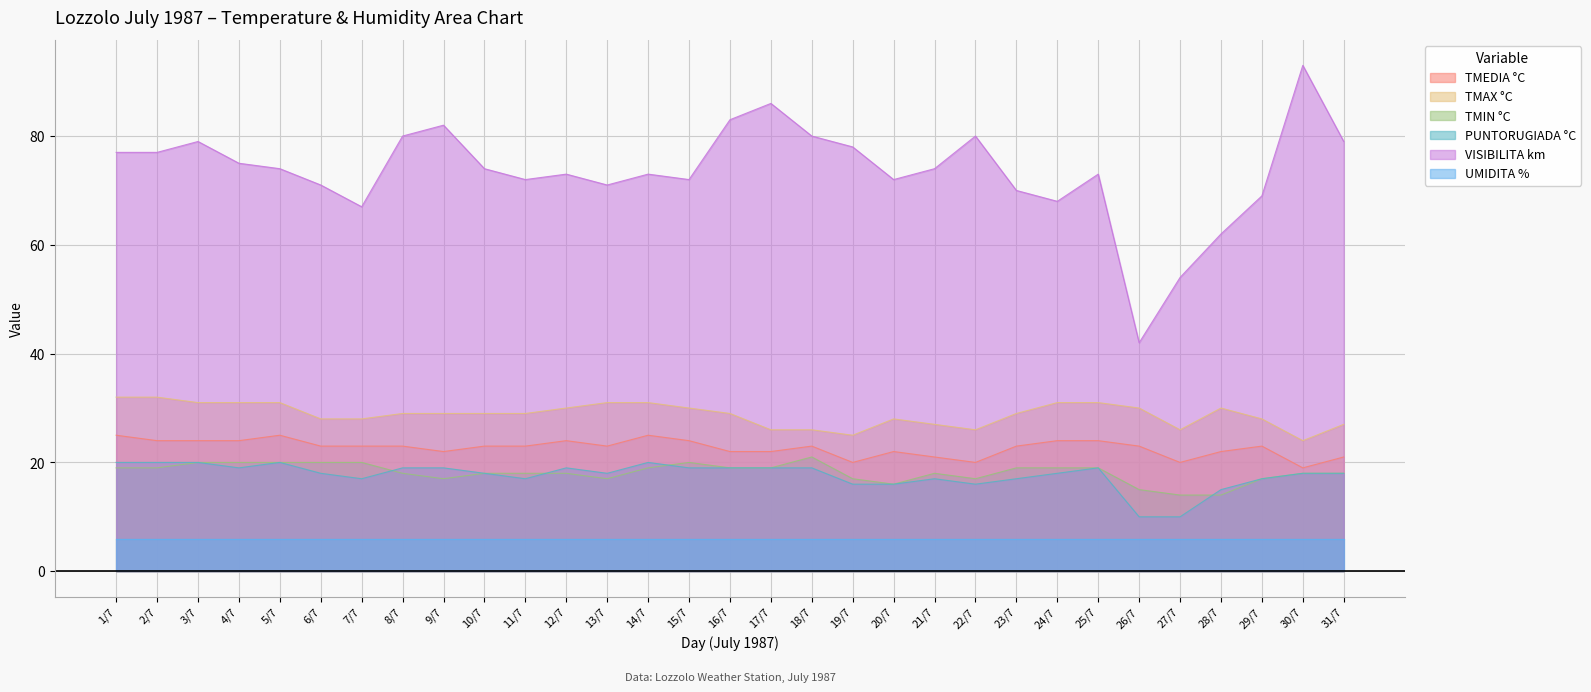

What position from the right is 29/7?

3